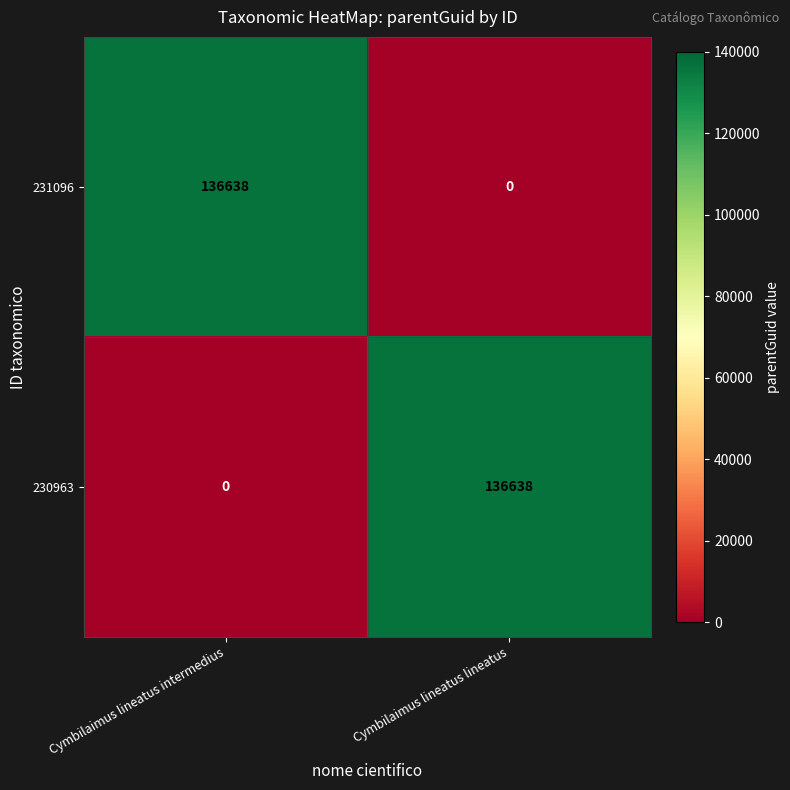

Is the value of 230963 at Cymbilaimus lineatus lineatus greater than the value of 231096 at Cymbilaimus lineatus lineatus?

Yes